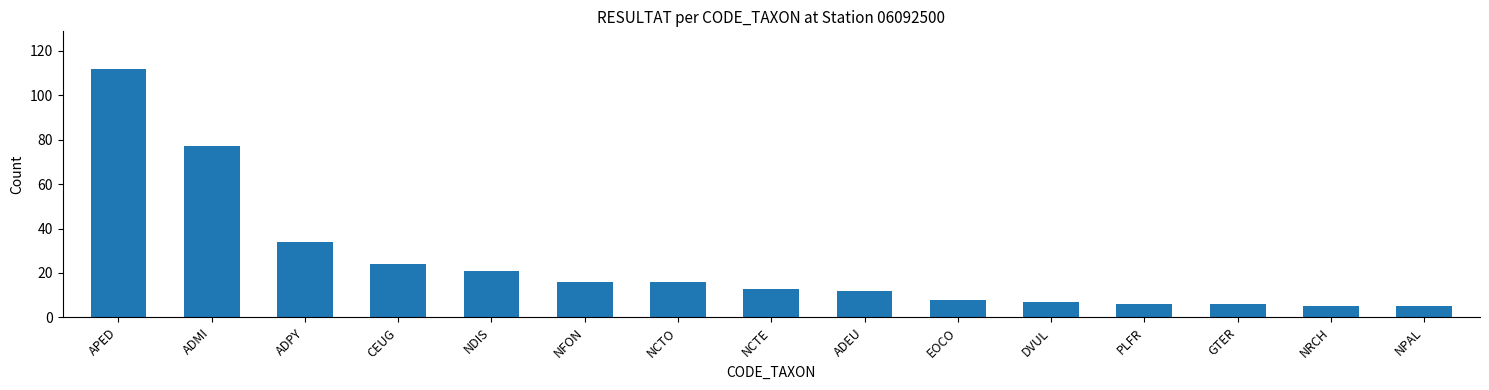

The value at APED is 112. True or false?

True